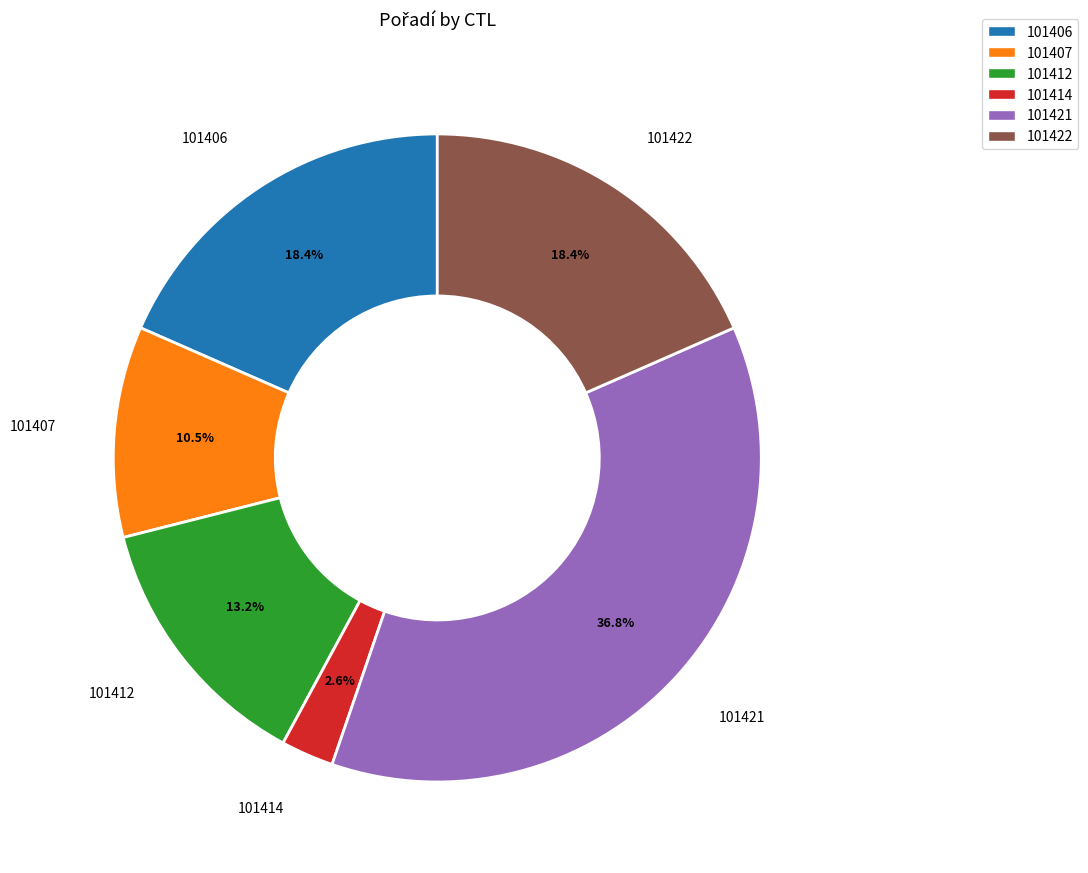

True or false: 101421 accounts for 37% of the total.

True